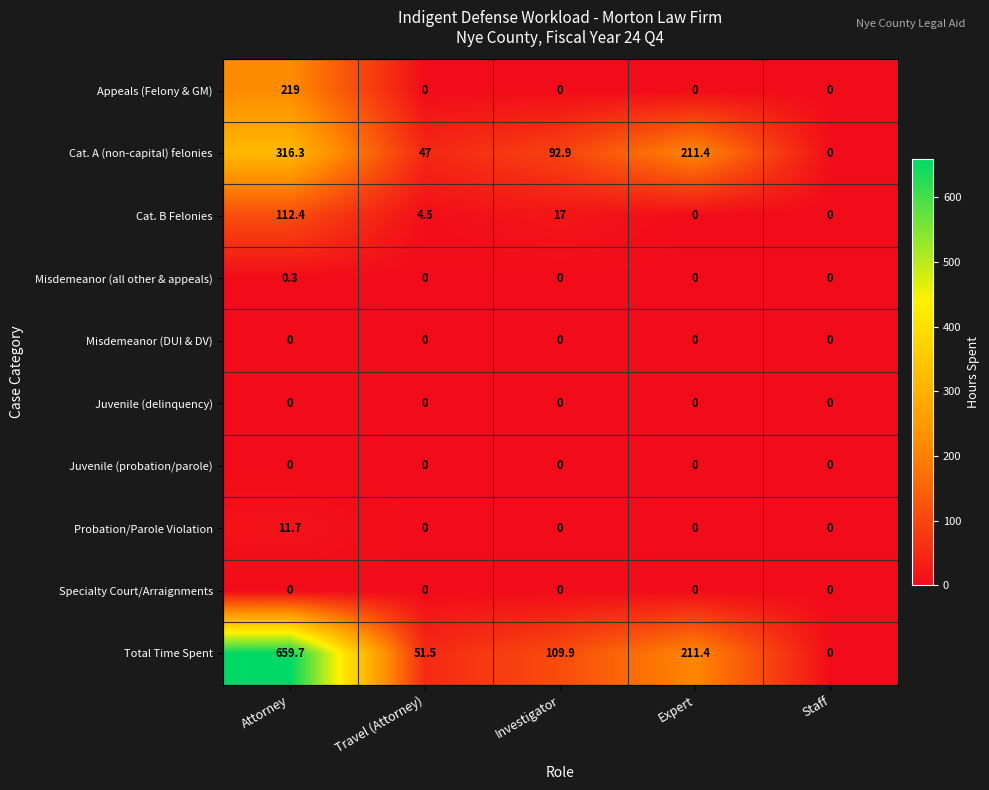

What is the total value across all series at Expert?

422.8